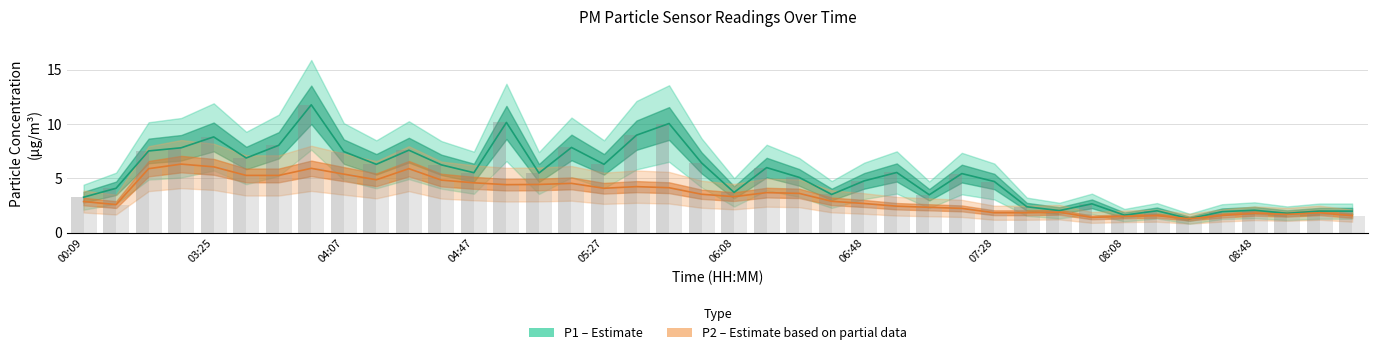

Are the bars horizontal?

No